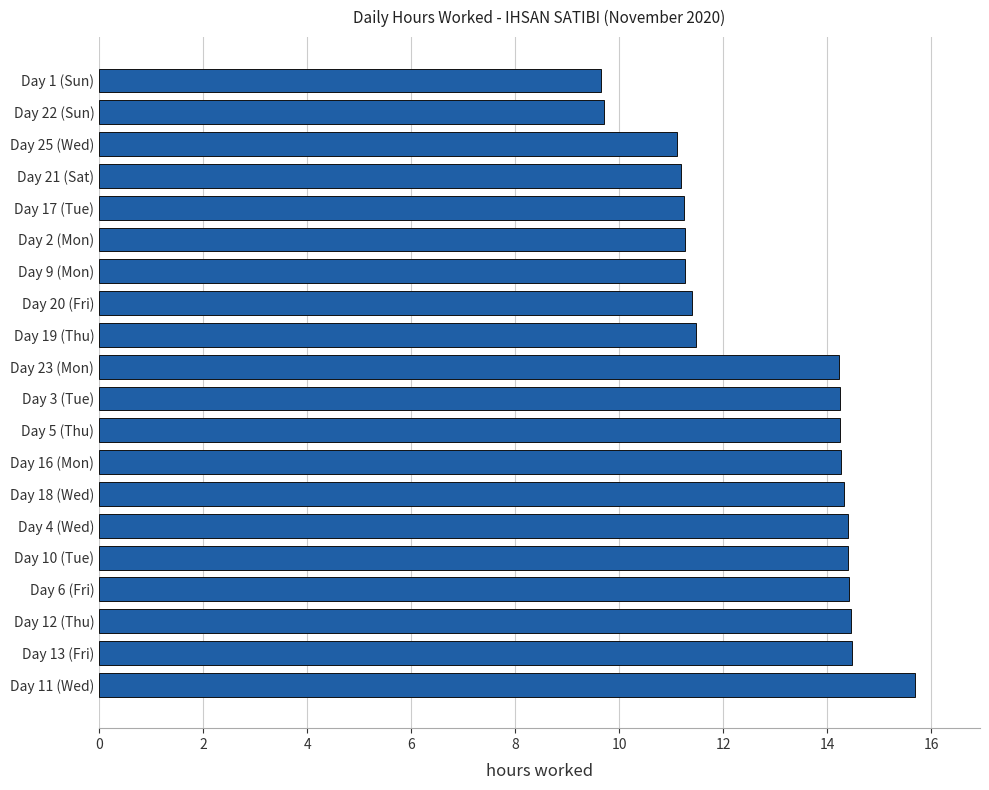

The chart shows a value of 14.4 at Day 4 (Wed). True or false?

True